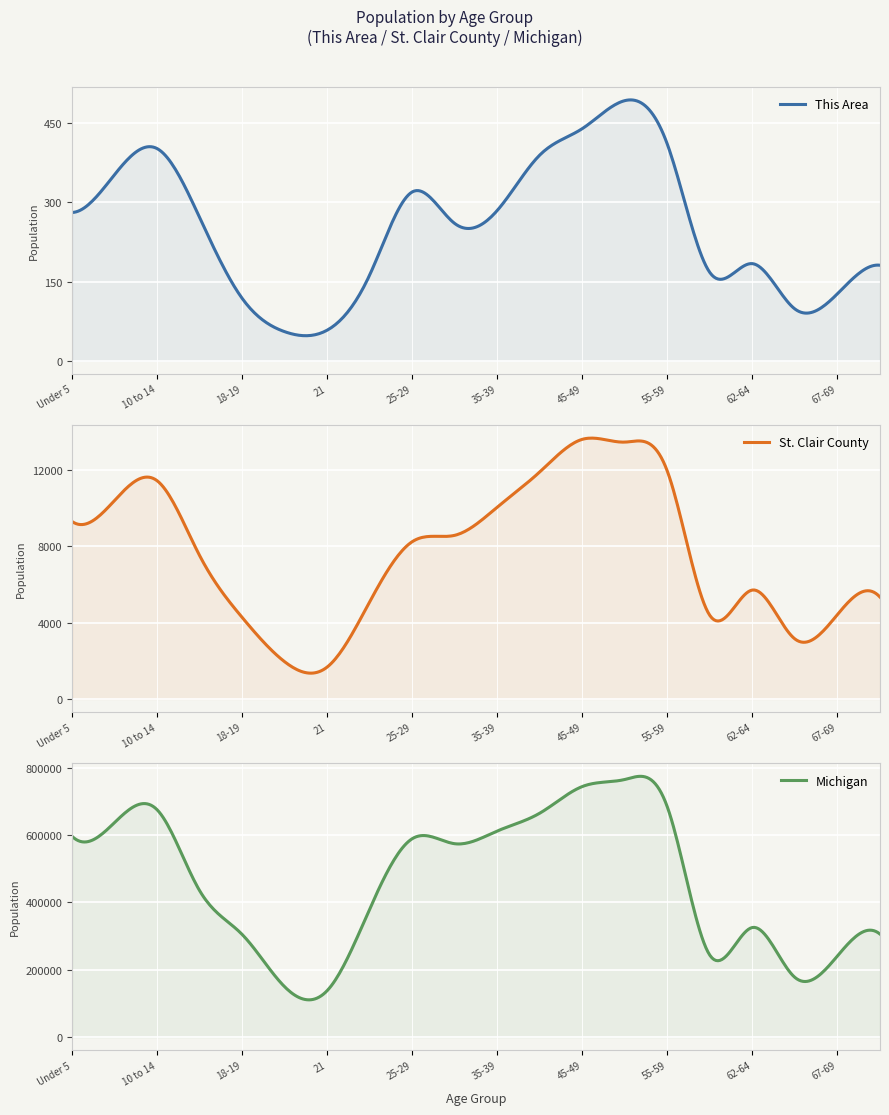

Between 10 to 14 and 22-24, which series saw the biggest shift?

Michigan